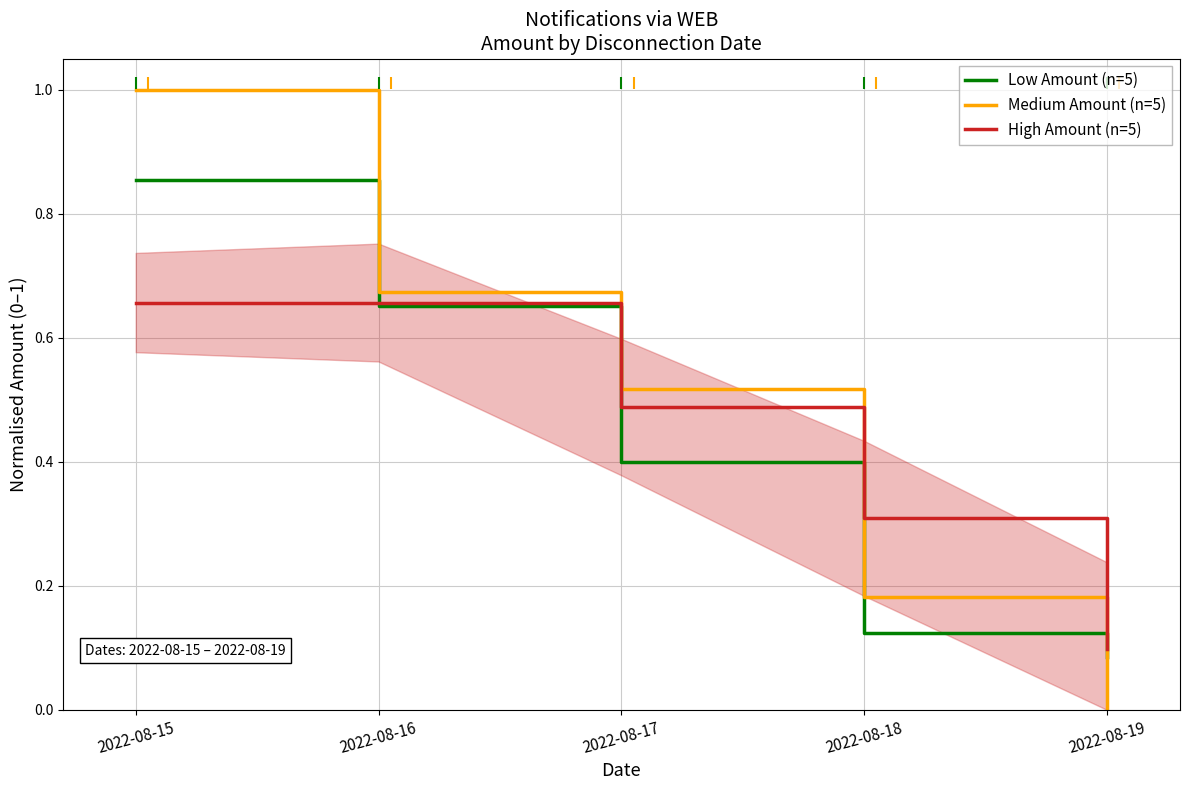

Between which two adjacent categories do Low Amount (n=5) and Medium Amount (n=5) first intersect?

2022-08-18 and 2022-08-19